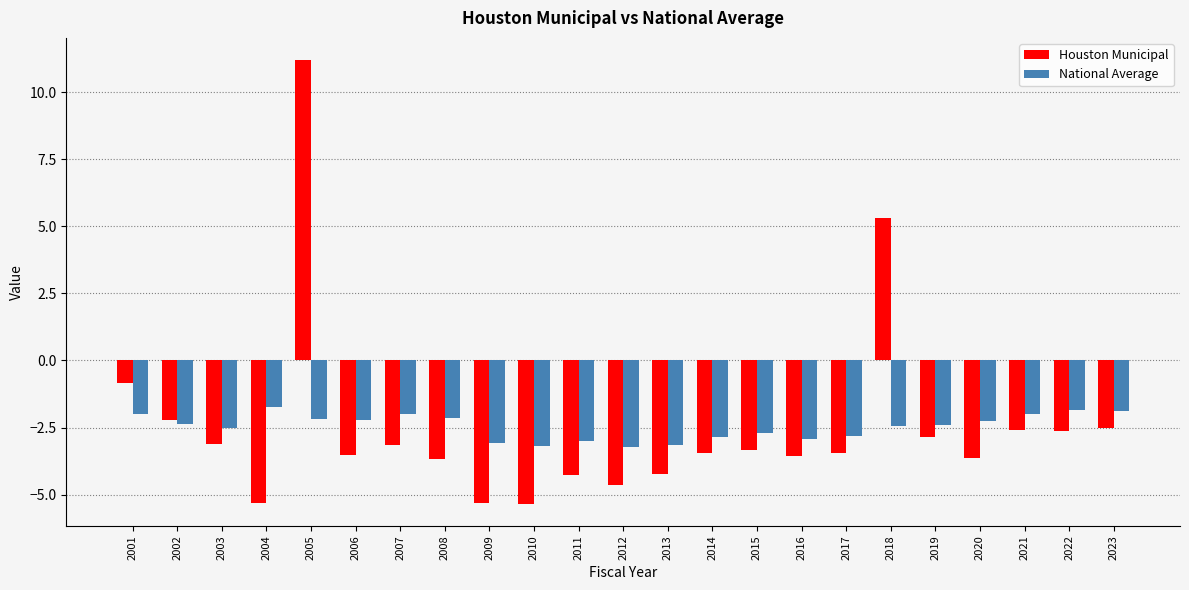

What are all the series names shown in the legend?

Houston Municipal, National Average